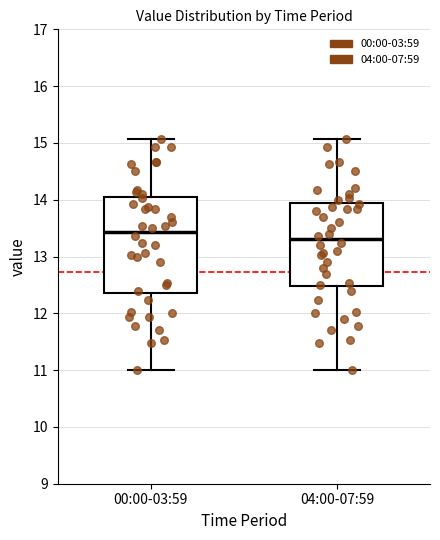

Which box is the tallest, from its lower edge to its upper edge?

00:00-03:59